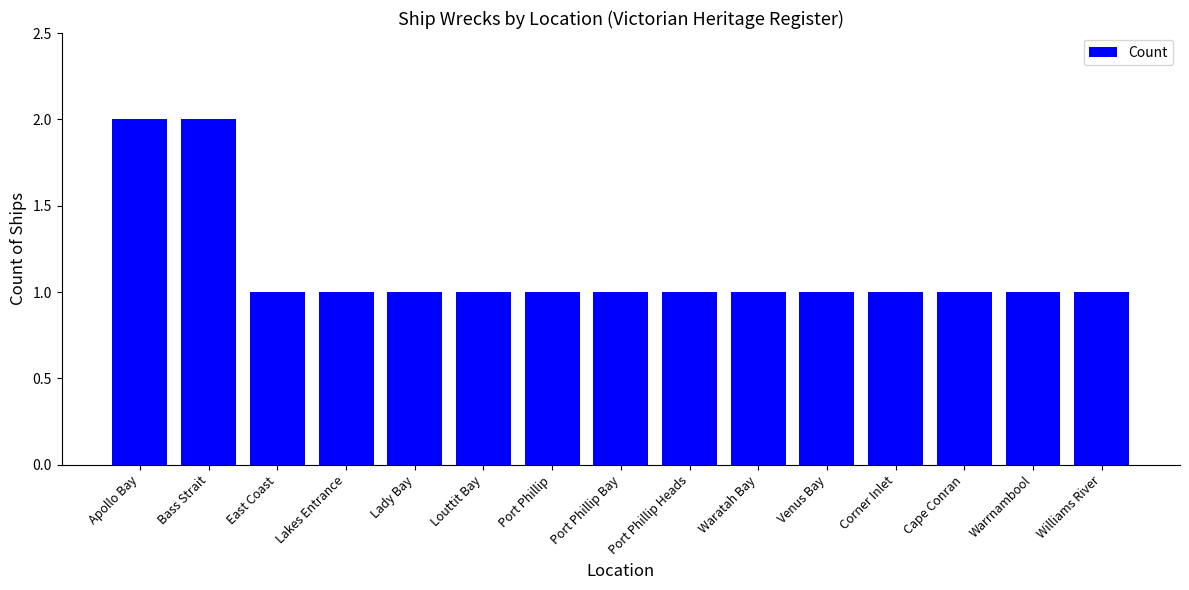

Reading left to right, transcribe all the data shown in this chart.

Apollo Bay=2	Bass Strait=2	East Coast=1	Lakes Entrance=1	Lady Bay=1	Louttit Bay=1	Port Phillip=1	Port Phillip Bay=1	Port Phillip Heads=1	Waratah Bay=1	Venus Bay=1	Corner Inlet=1	Cape Conran=1	Warrnambool=1	Williams River=1